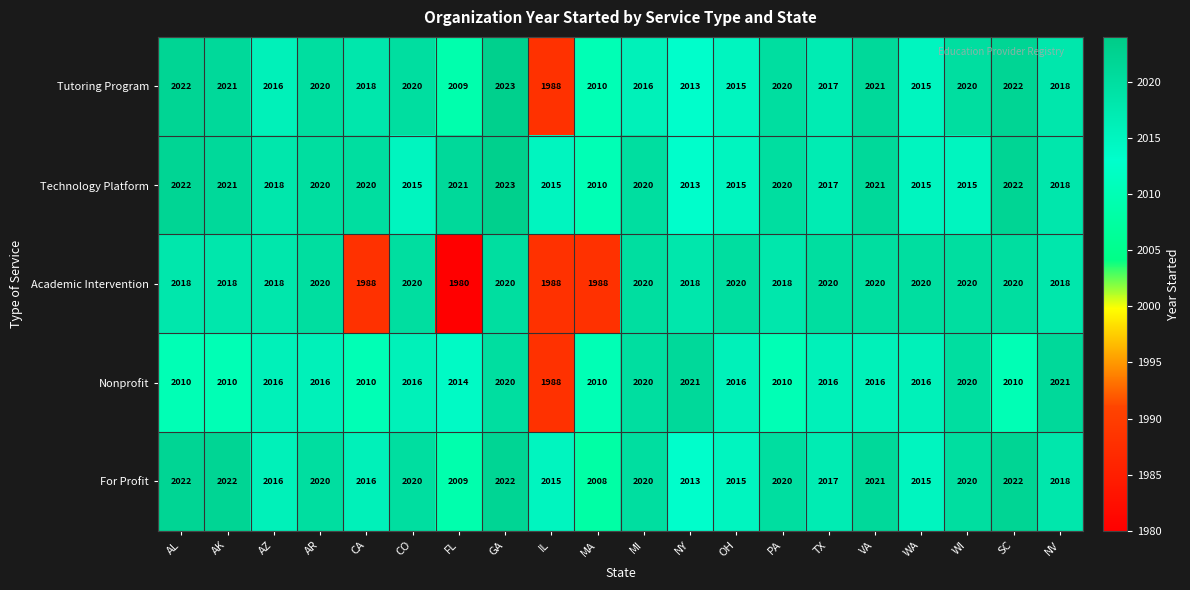

Which series has the largest total across all categories?

Technology Platform